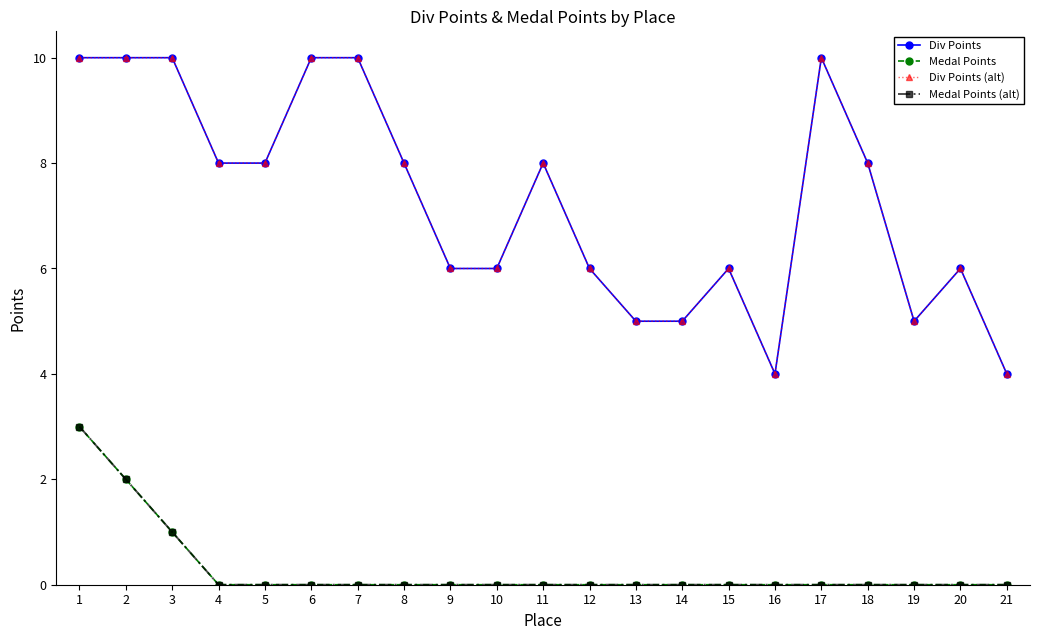

Reading right to left, extract all data points from this chart.

Div Points: 4	6	5	8	10	4	6	5	5	6	8	6	6	8	10	10	8	8	10	10	10
Medal Points: 0	0	0	0	0	0	0	0	0	0	0	0	0	0	0	0	0	0	1	2	3
Div Points (alt): 4	6	5	8	10	4	6	5	5	6	8	6	6	8	10	10	8	8	10	10	10
Medal Points (alt): 0	0	0	0	0	0	0	0	0	0	0	0	0	0	0	0	0	0	1	2	3